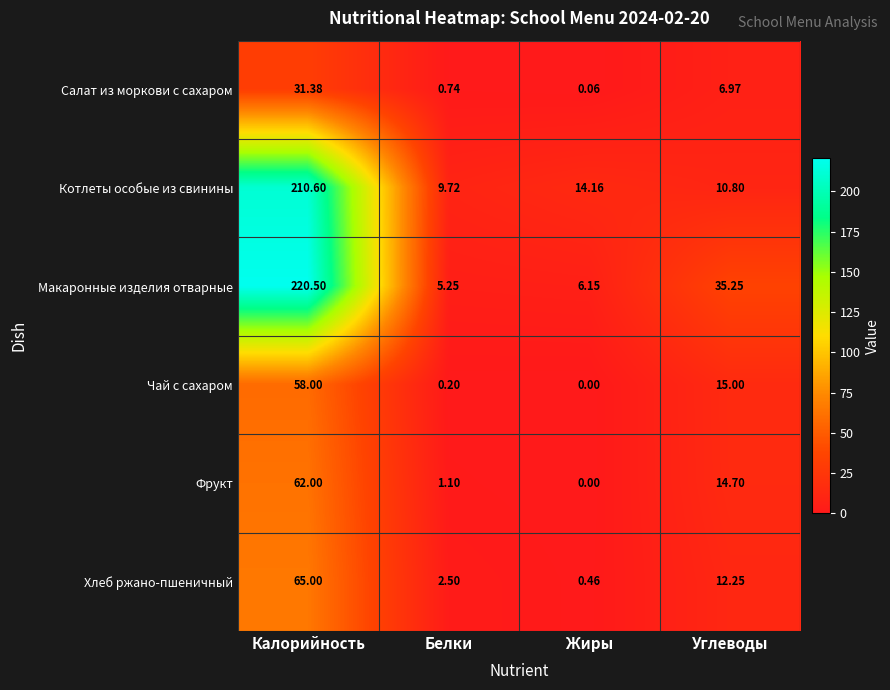

What is the spread (max minus min) of values at Калорийность?

189.1